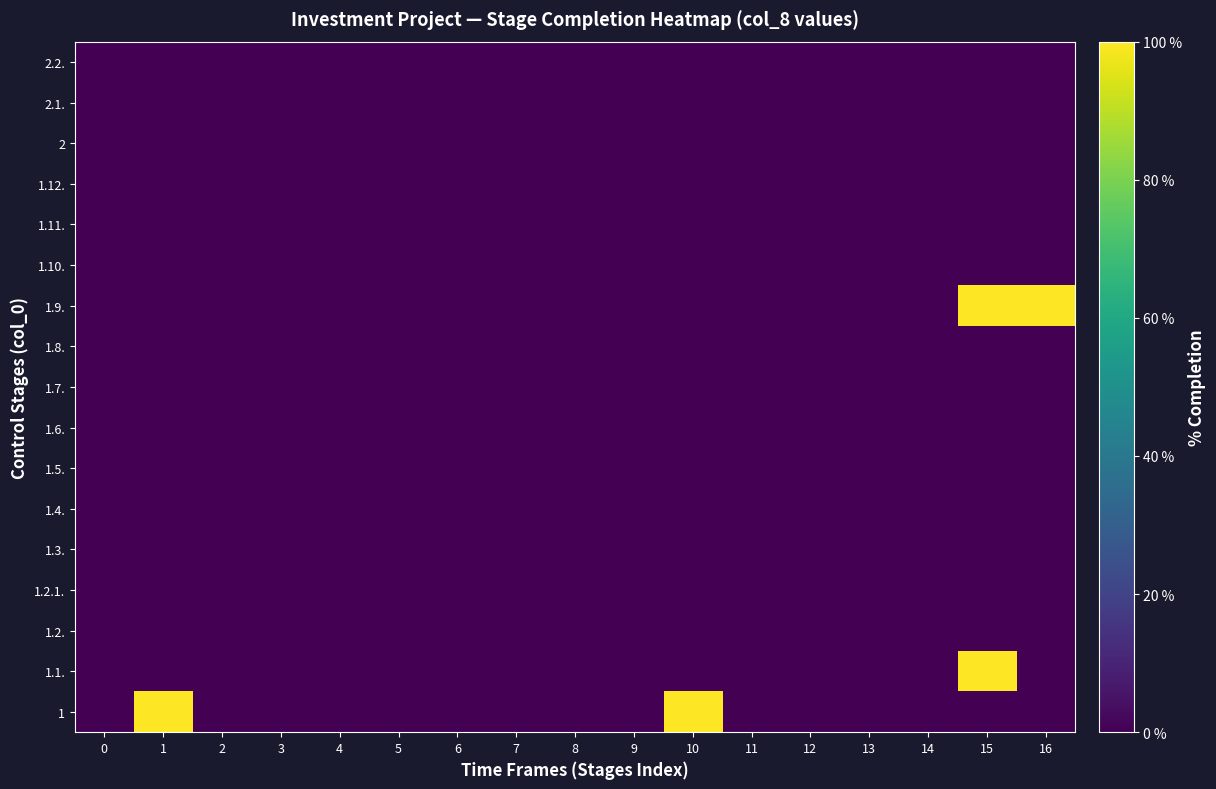

Reading left to right, what are all the values shown in this chart?

1: 0=0	1=100	2=0	3=0	4=0	5=0	6=0	7=0	8=0	9=0	10=100	11=0	12=0	13=0	14=0	15=0	16=0
1.1.: 0=0	1=0	2=0	3=0	4=0	5=0	6=0	7=0	8=0	9=0	10=0	11=0	12=0	13=0	14=0	15=100	16=0
1.2.: 0=0	1=0	2=0	3=0	4=0	5=0	6=0	7=0	8=0	9=0	10=0	11=0	12=0	13=0	14=0	15=0	16=0
1.2.1.: 0=0	1=0	2=0	3=0	4=0	5=0	6=0	7=0	8=0	9=0	10=0	11=0	12=0	13=0	14=0	15=0	16=0
1.3.: 0=0	1=0	2=0	3=0	4=0	5=0	6=0	7=0	8=0	9=0	10=0	11=0	12=0	13=0	14=0	15=0	16=0
1.4.: 0=0	1=0	2=0	3=0	4=0	5=0	6=0	7=0	8=0	9=0	10=0	11=0	12=0	13=0	14=0	15=0	16=0
1.5.: 0=0	1=0	2=0	3=0	4=0	5=0	6=0	7=0	8=0	9=0	10=0	11=0	12=0	13=0	14=0	15=0	16=0
1.6.: 0=0	1=0	2=0	3=0	4=0	5=0	6=0	7=0	8=0	9=0	10=0	11=0	12=0	13=0	14=0	15=0	16=0
1.7.: 0=0	1=0	2=0	3=0	4=0	5=0	6=0	7=0	8=0	9=0	10=0	11=0	12=0	13=0	14=0	15=0	16=0
1.8.: 0=0	1=0	2=0	3=0	4=0	5=0	6=0	7=0	8=0	9=0	10=0	11=0	12=0	13=0	14=0	15=0	16=0
1.9.: 0=0	1=0	2=0	3=0	4=0	5=0	6=0	7=0	8=0	9=0	10=0	11=0	12=0	13=0	14=0	15=100	16=100
1.10.: 0=0	1=0	2=0	3=0	4=0	5=0	6=0	7=0	8=0	9=0	10=0	11=0	12=0	13=0	14=0	15=0	16=0
1.11.: 0=0	1=0	2=0	3=0	4=0	5=0	6=0	7=0	8=0	9=0	10=0	11=0	12=0	13=0	14=0	15=0	16=0
1.12.: 0=0	1=0	2=0	3=0	4=0	5=0	6=0	7=0	8=0	9=0	10=0	11=0	12=0	13=0	14=0	15=0	16=0
2: 0=0	1=0	2=0	3=0	4=0	5=0	6=0	7=0	8=0	9=0	10=0	11=0	12=0	13=0	14=0	15=0	16=0
2.1.: 0=0	1=0	2=0	3=0	4=0	5=0	6=0	7=0	8=0	9=0	10=0	11=0	12=0	13=0	14=0	15=0	16=0
2.2.: 0=0	1=0	2=0	3=0	4=0	5=0	6=0	7=0	8=0	9=0	10=0	11=0	12=0	13=0	14=0	15=0	16=0